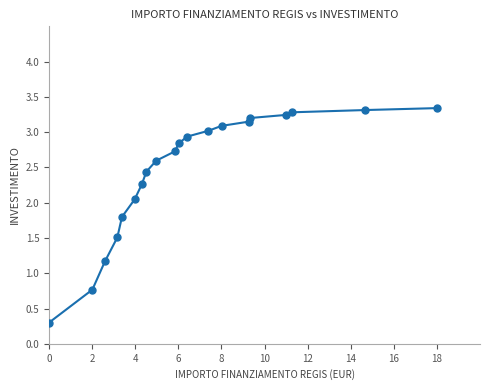

What is the range of X values (max minus min)?

18.0